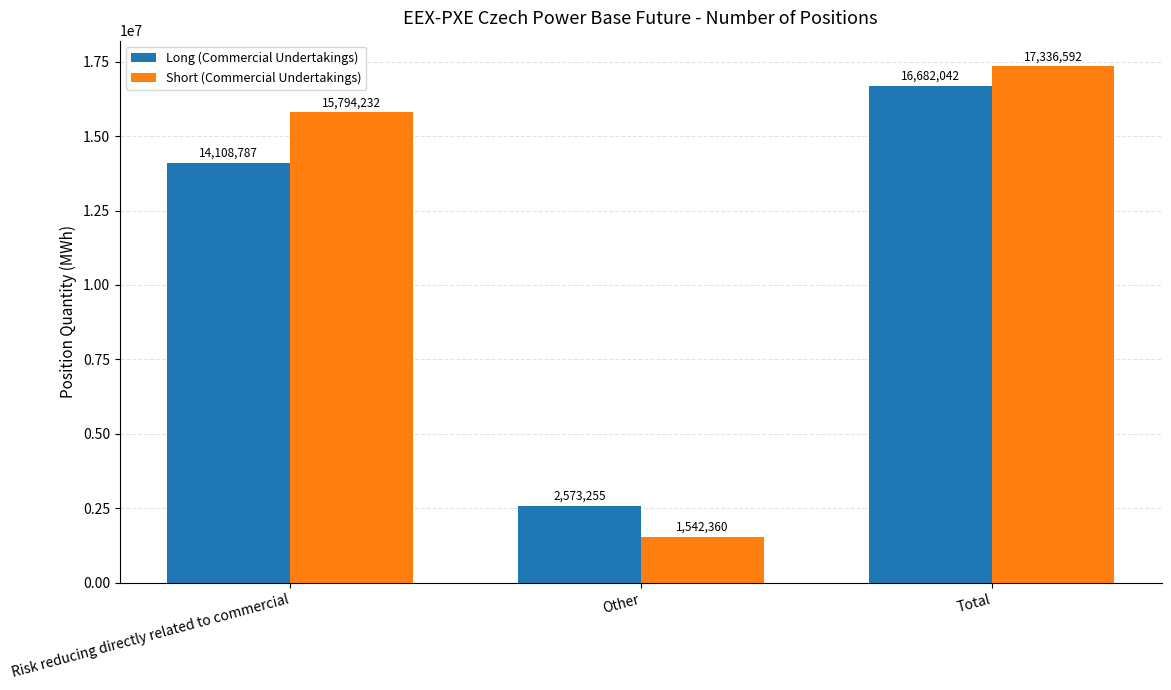

Which series has the largest total across all categories?

Short (Commercial Undertakings)